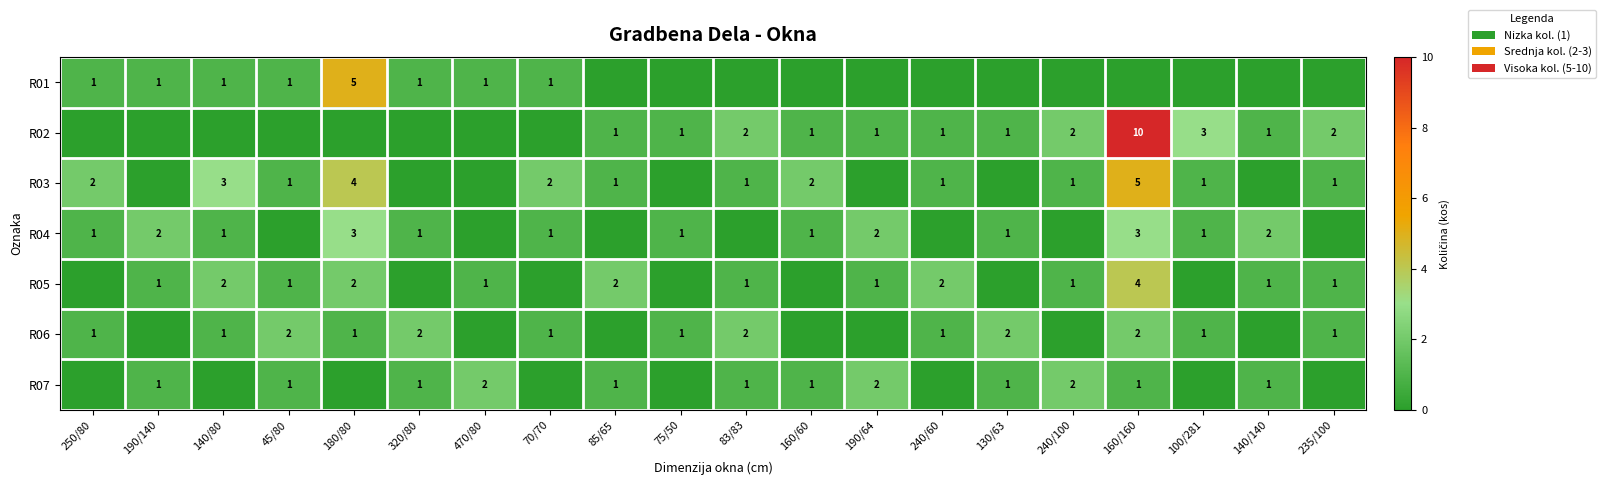

What is the sum of the R07 values at 240/100 and 320/80?

3